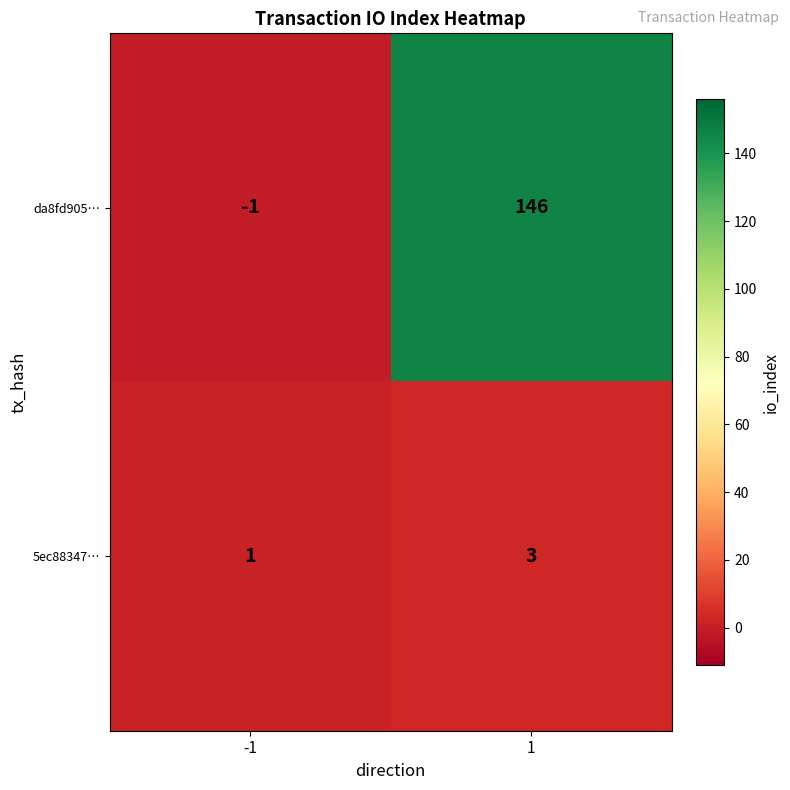

What is the difference between the da8fd905… values at -1 and 1?

147